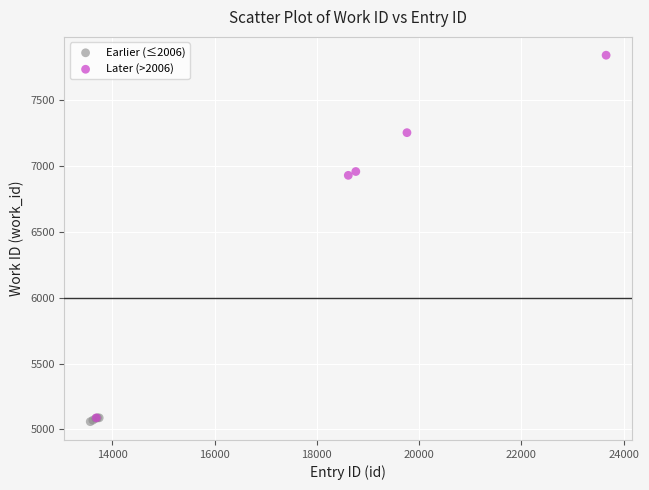

Which series has the widest spread of Y values?

Later (>2006)